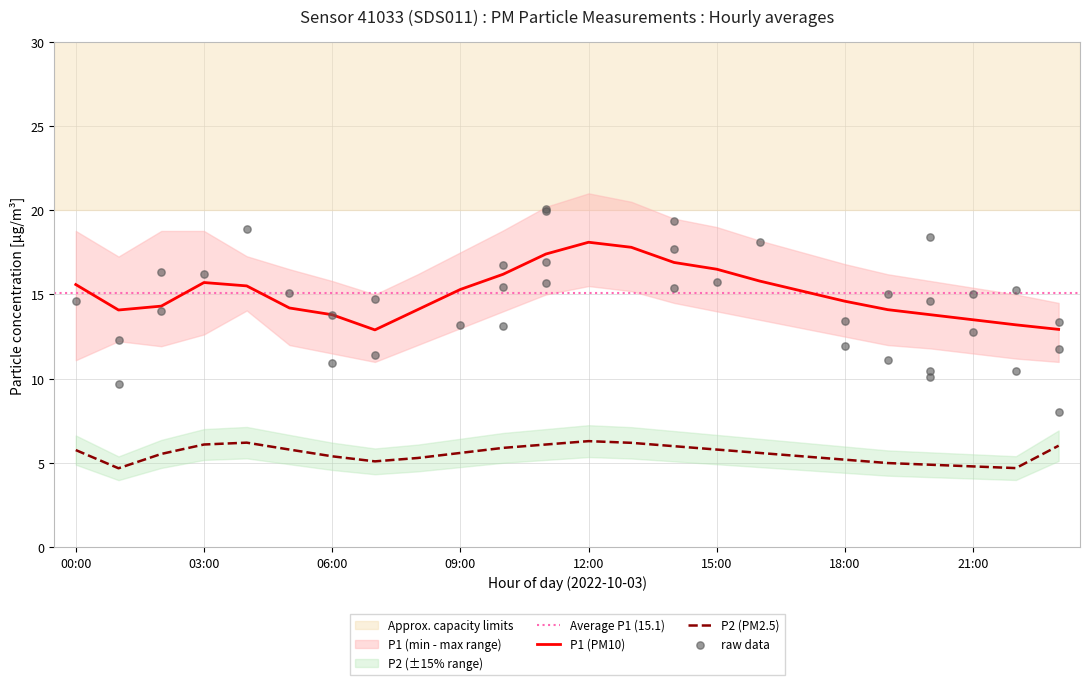

Is the value of P2 at 15:00 greater than the value of P1 at 21:00?

No